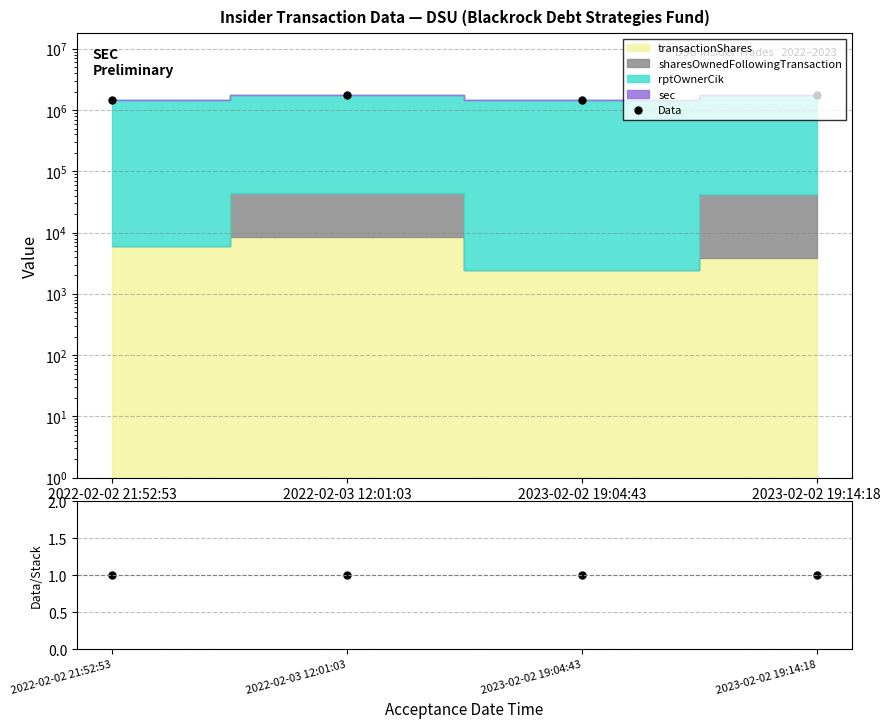

What is the label of the 3rd point from the right?

2022-02-03 12:01:03